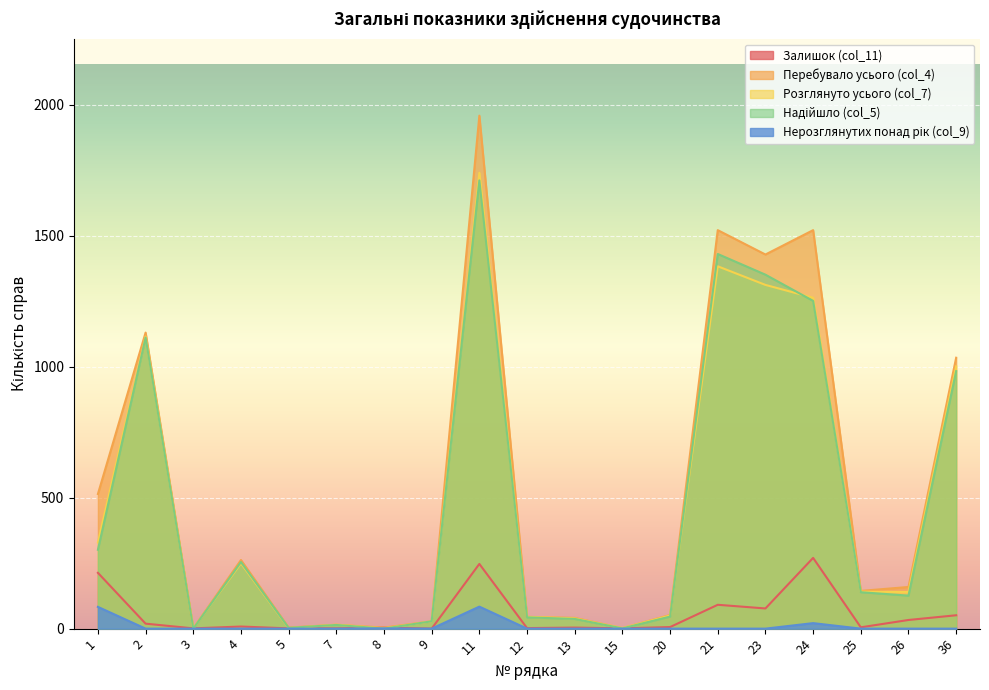

How many data points does each series have?

19